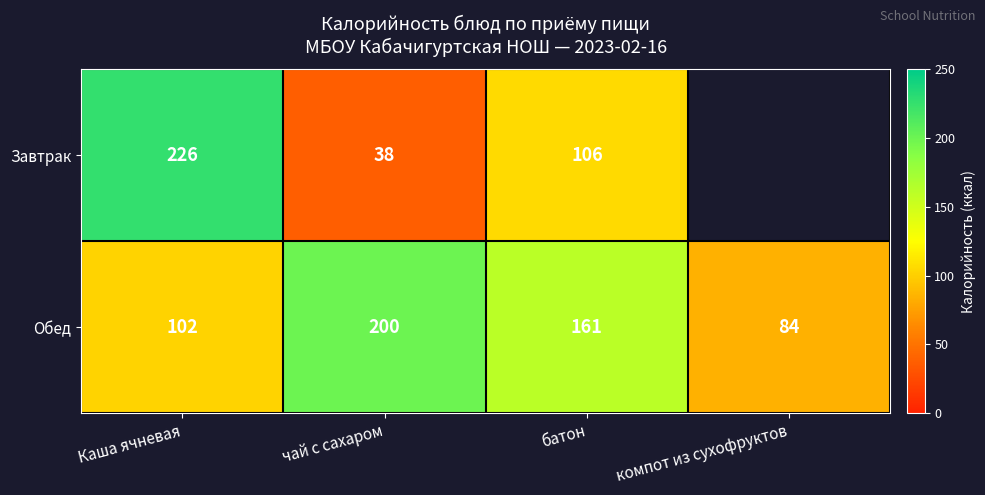

At which category is the sum across all series the highest?

Каша ячневая